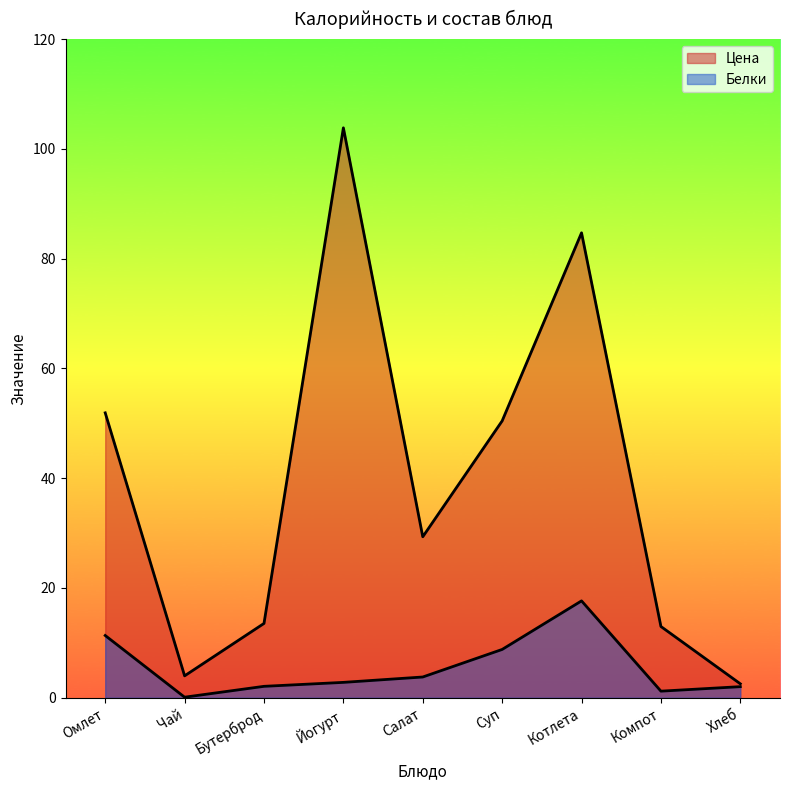

What is the difference between the second highest and second lowest values in the Белки series?

10.1